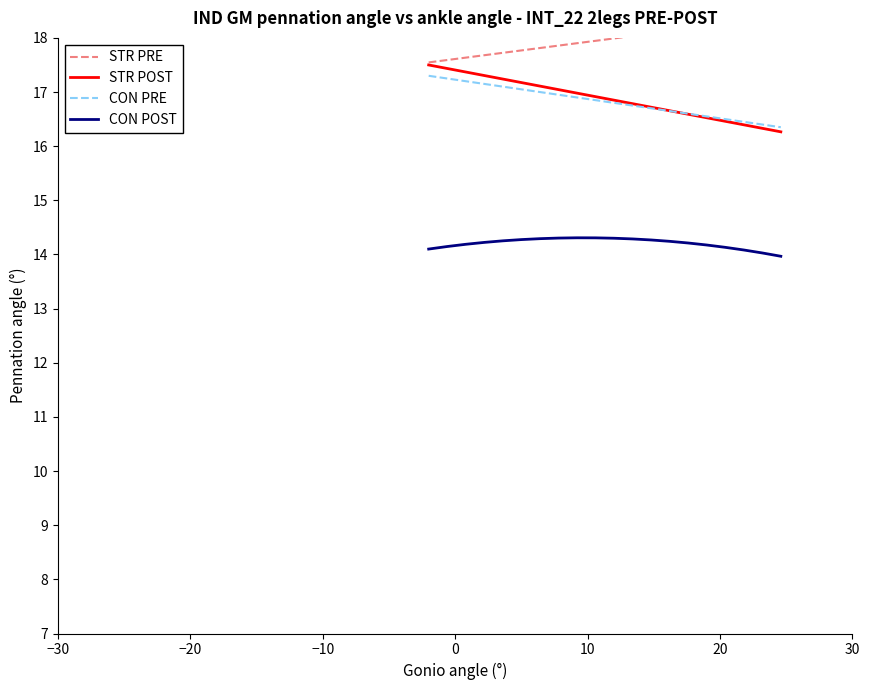

What is the highest value of the CON POST series?

14.3